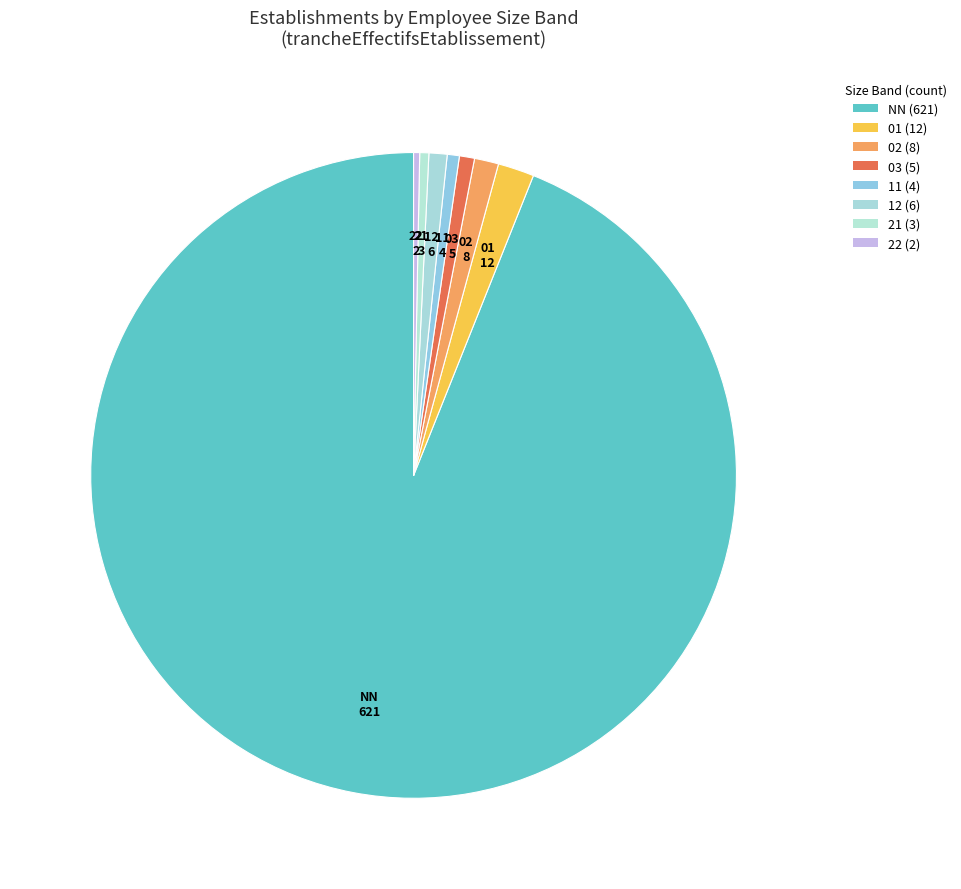

What percentage is the 01 slice, to the nearest percent?

2%